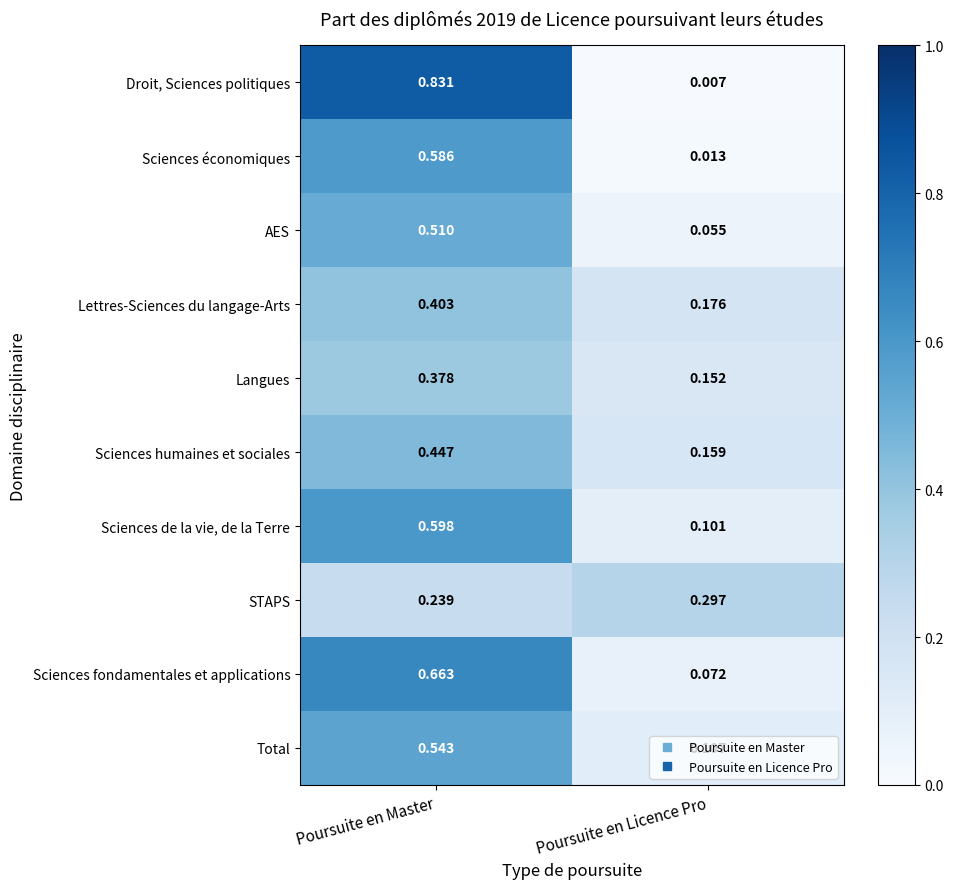

At how many categories does at least one series exceed 0?

2